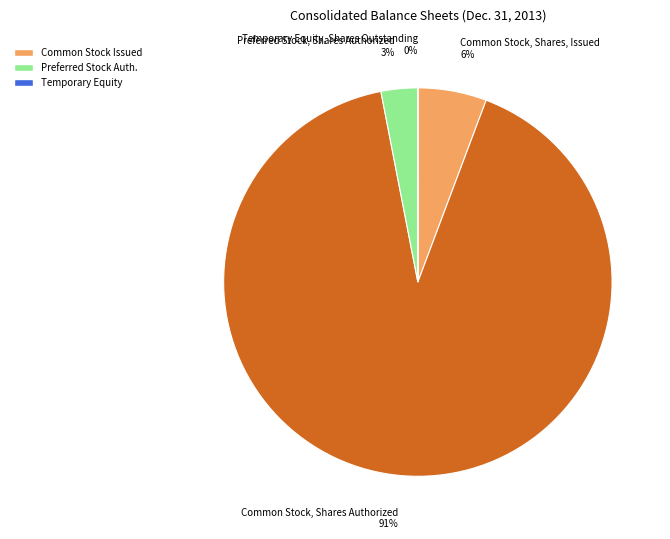

What percentage is the Common Stock, Shares Authorized slice, to the nearest percent?

91%